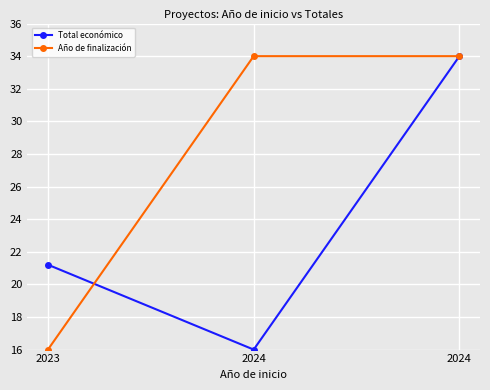

List the series in order of their peak value, lowest first.

Total económico, Año de finalización